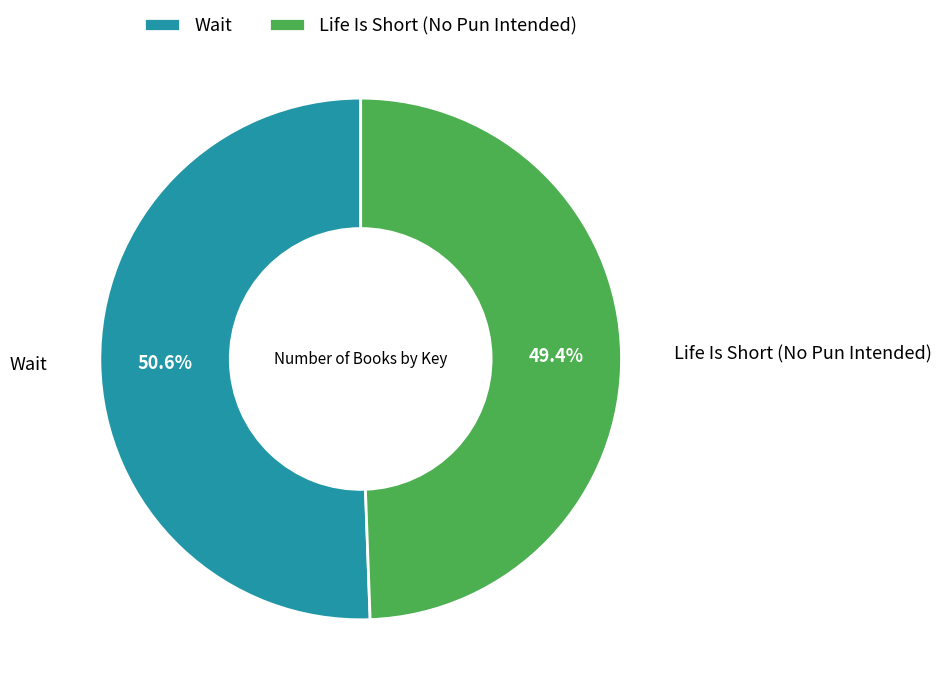

Does Wait account for over 50% of the chart?

Yes